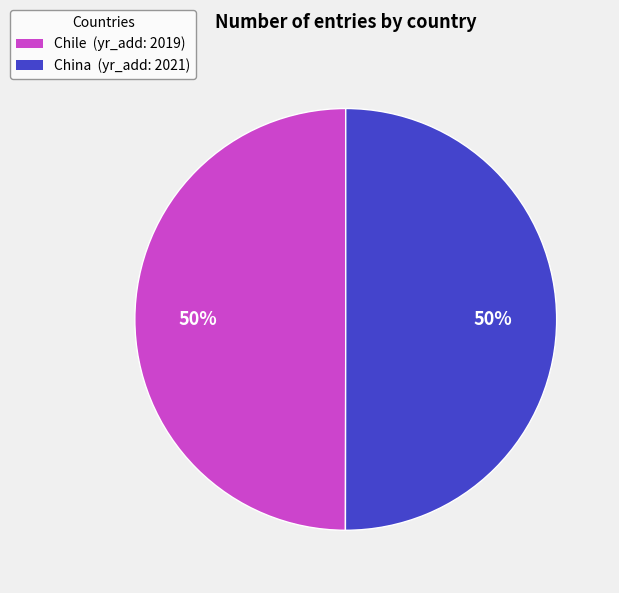

The China slice represents 45% of the pie. True or false?

False